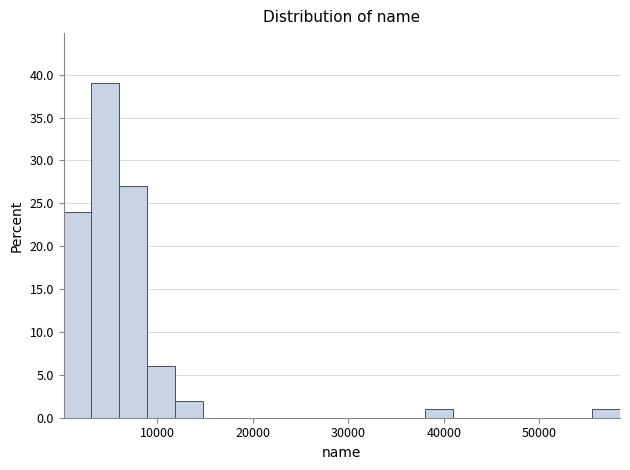

Read against the x-axis, roughly where is the centre of the tallest bar?

5000